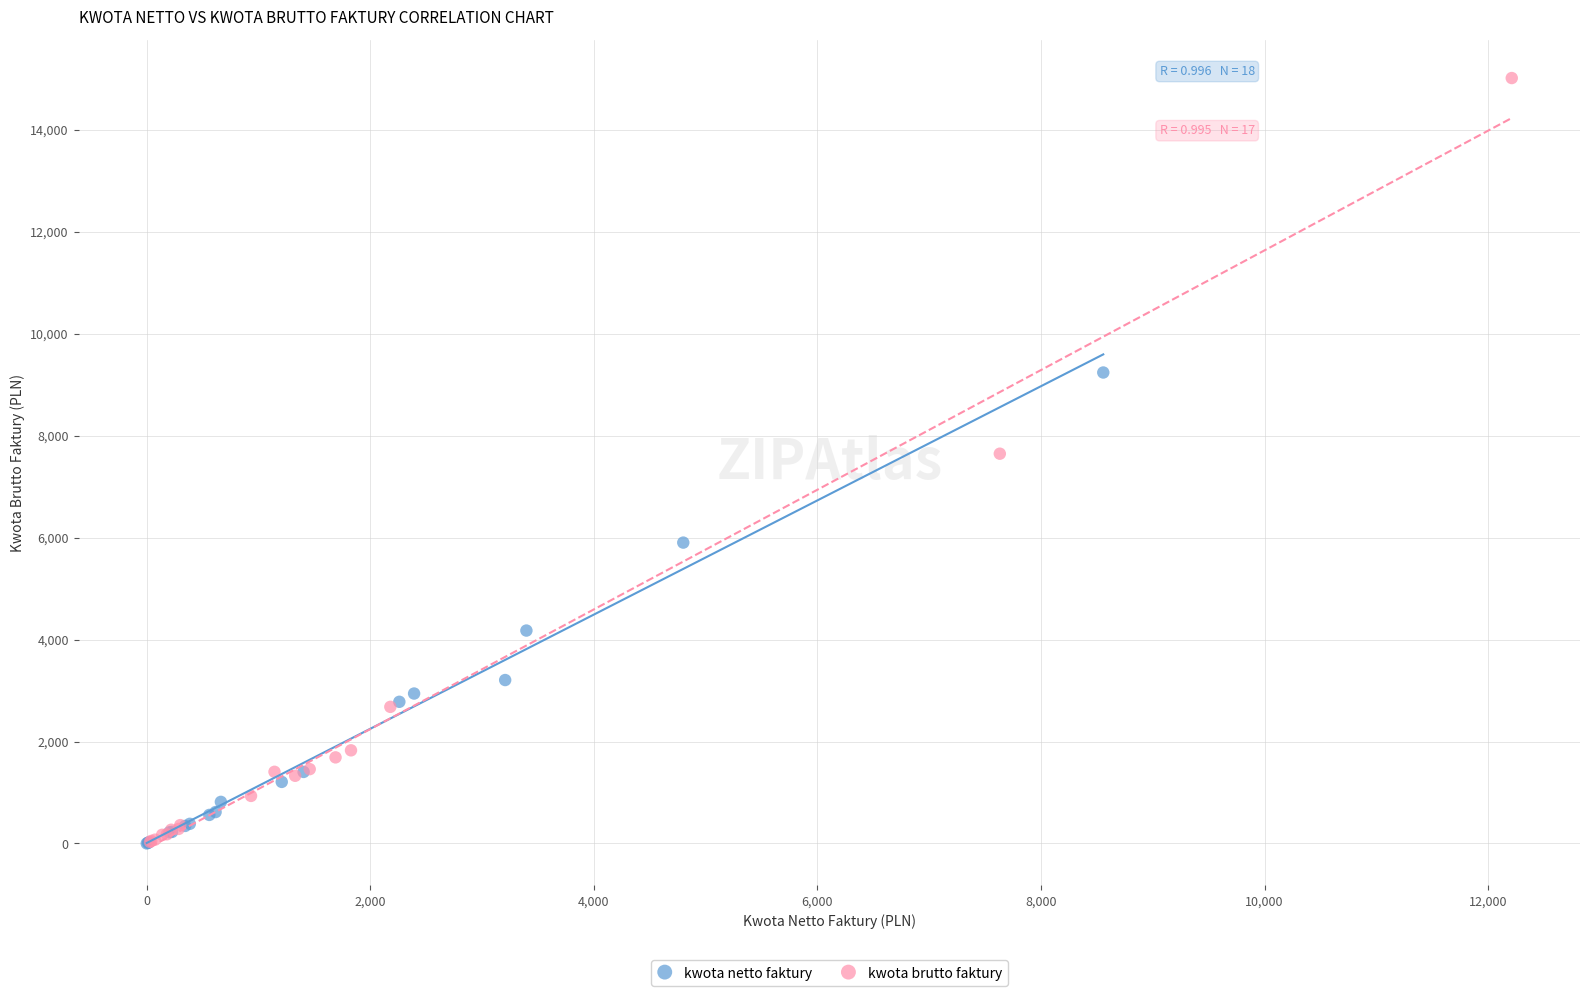

Which series has the widest spread of Y values?

kwota brutto faktury